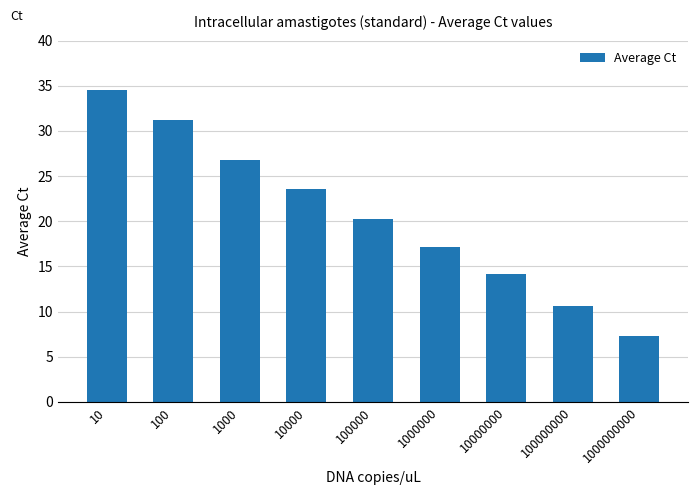

What is the difference between the maximum and minimum values?

27.2